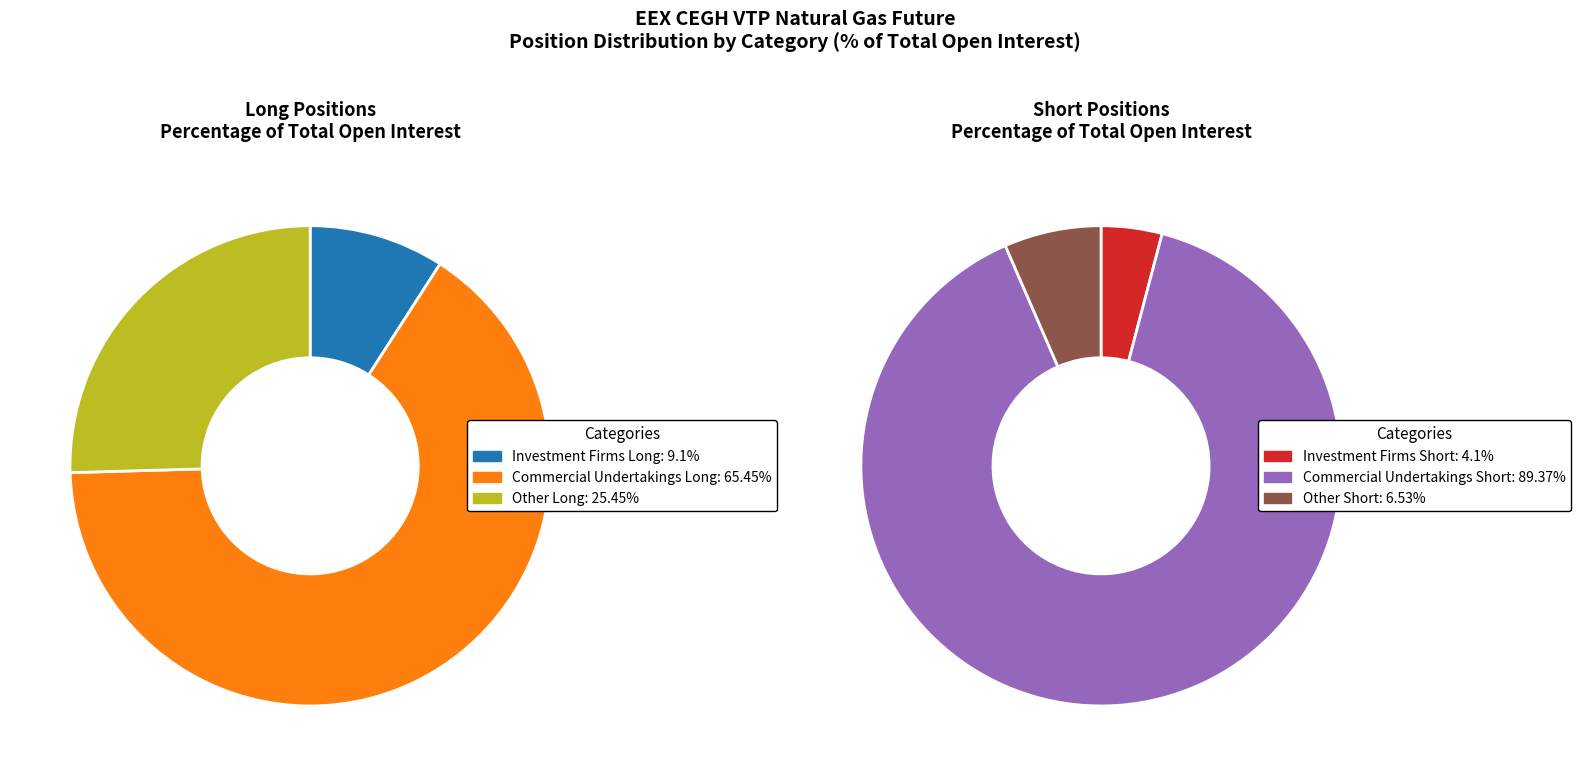

What is the change in value from Investment Firms Long to Commercial Undertakings Long?

+56.4